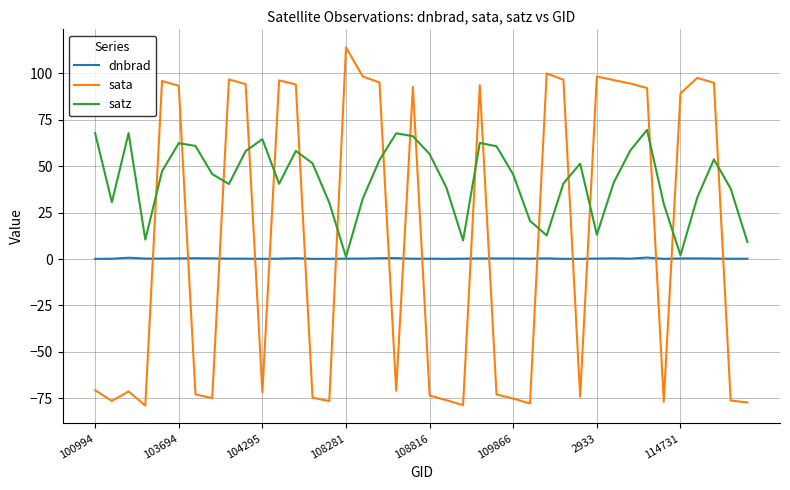

True or false: satz has more than 1 points higher than both neighbors.

True